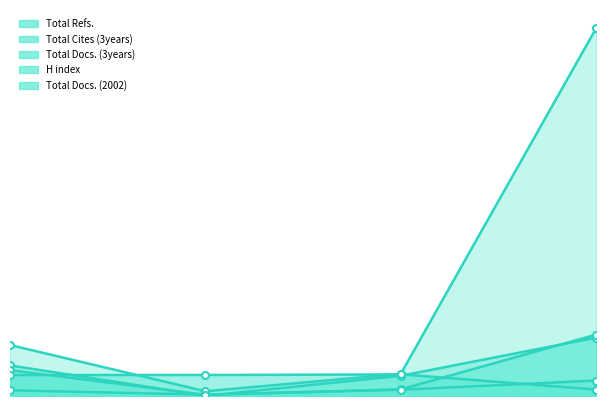

What is the difference between the Total Docs. (3years) values at Rank 1 and Rank 2?

290